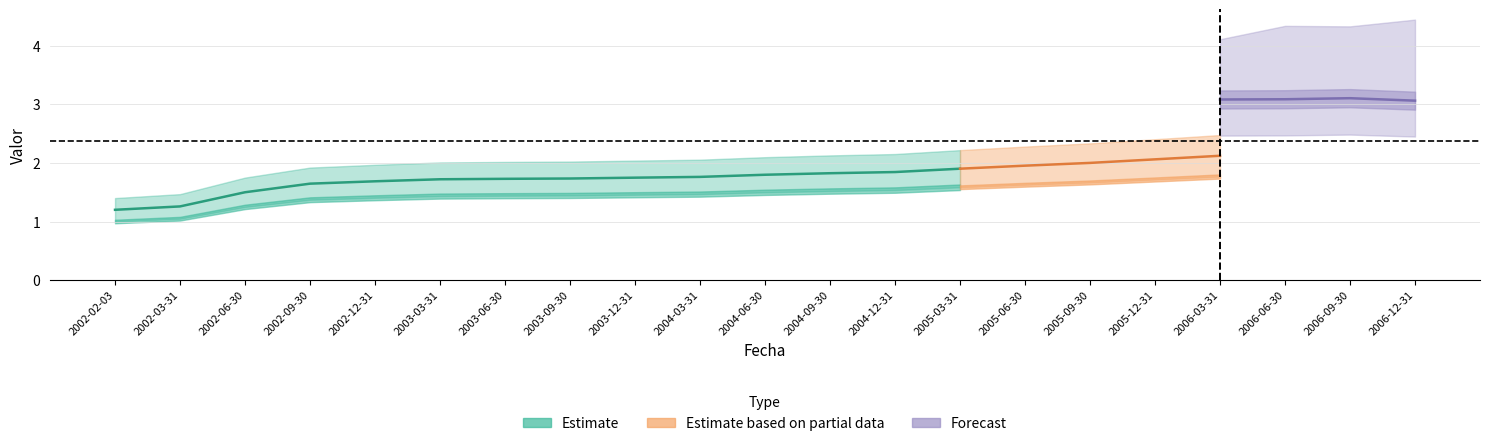

Which category has the lowest value in the CER series?

2002-02-03